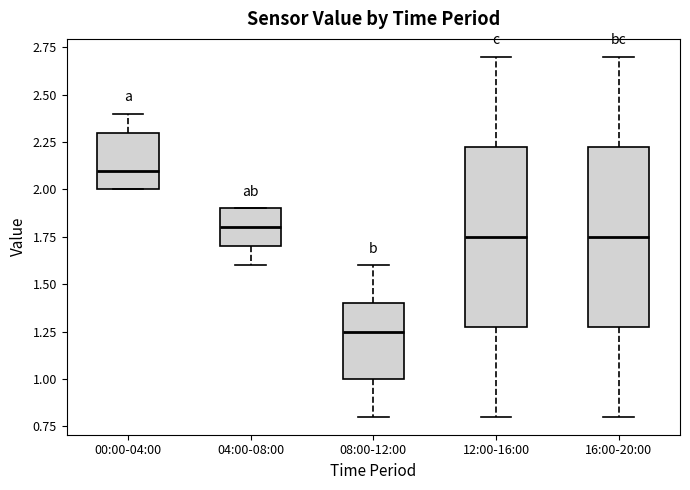

Reading left to right, transcribe this box plot: for each box, give where its median line is, the range the box spans, and where its two whiskers end, as read against the y-axis. The values are not printed on the chart, so give them approximately, as read against the axis.

00:00-04:00: median 2.10, box 2.00 to 2.30, whiskers 2.00 to 2.40
04:00-08:00: median 1.80, box 1.70 to 1.90, whiskers 1.60 to 1.90
08:00-12:00: median 1.25, box 1.00 to 1.40, whiskers 0.80 to 1.60
12:00-16:00: median 1.75, box 1.30 to 2.25, whiskers 0.80 to 2.70
16:00-20:00: median 1.75, box 1.30 to 2.25, whiskers 0.80 to 2.70